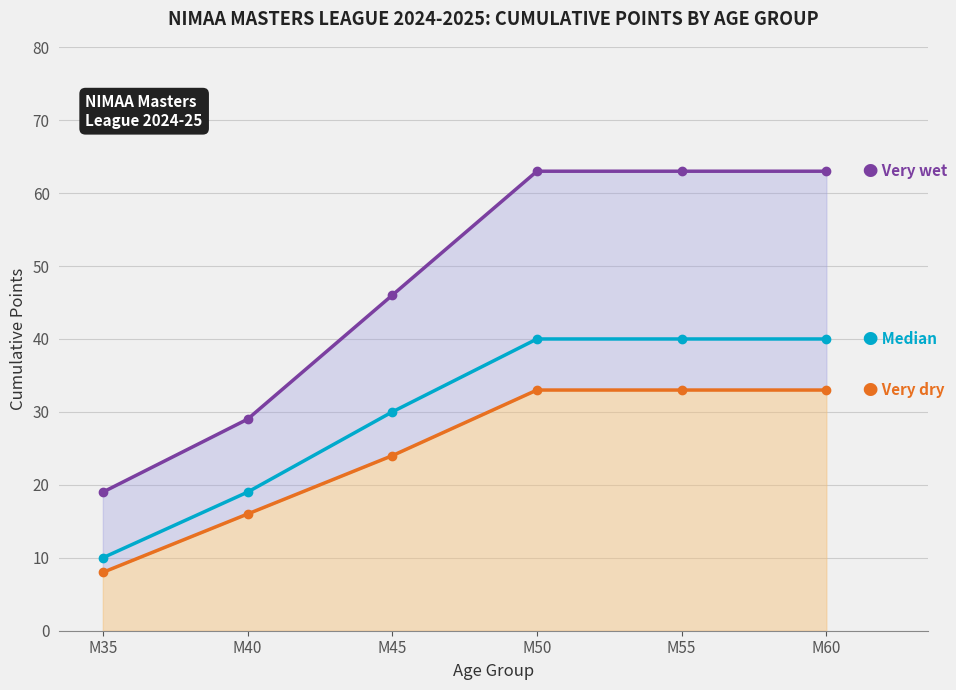

How many values in the Very dry series are below 33?

3